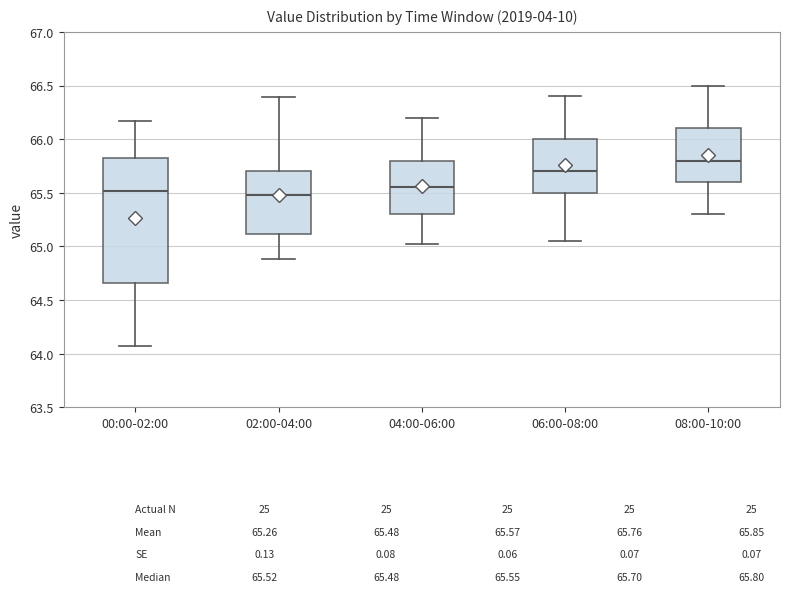

Comparing the boxes themselves (not the whiskers), which one is the tallest?

00:00-02:00